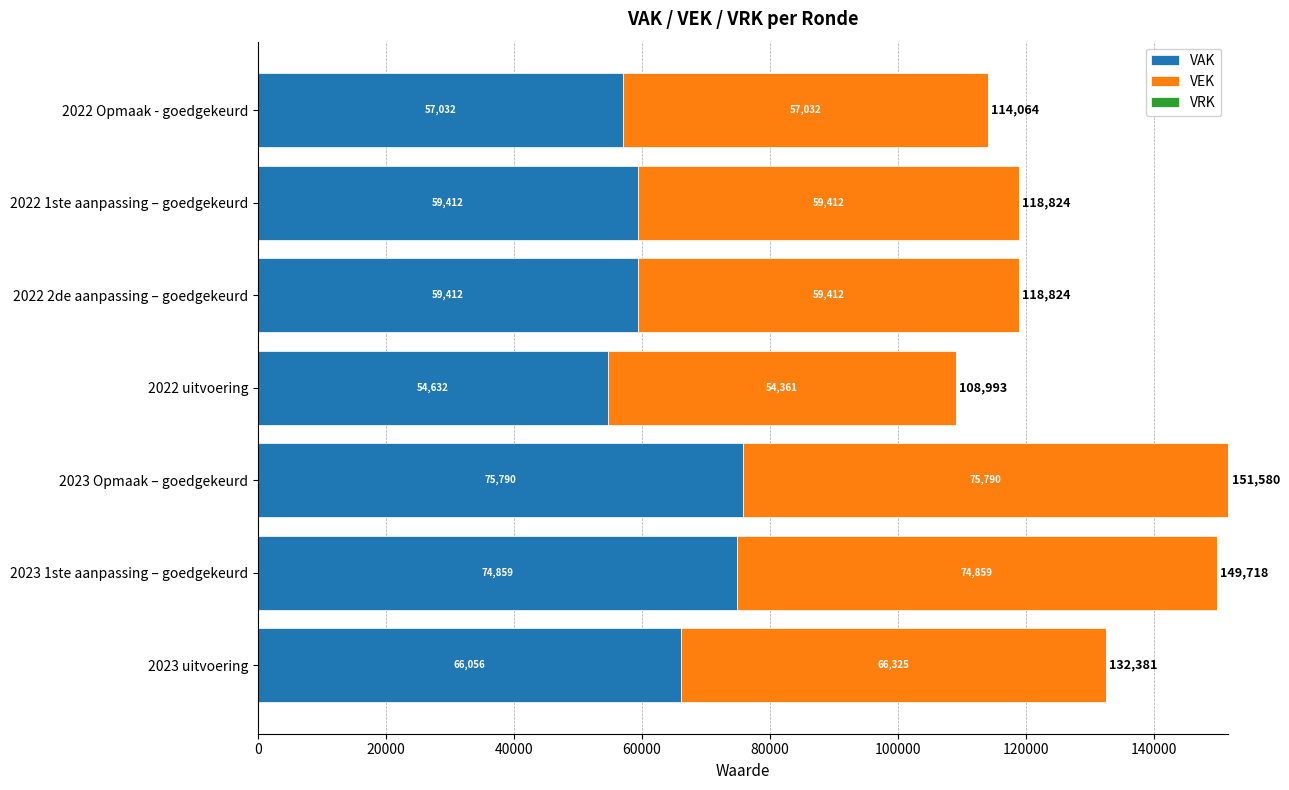

What is the average value of the VAK series?

63885